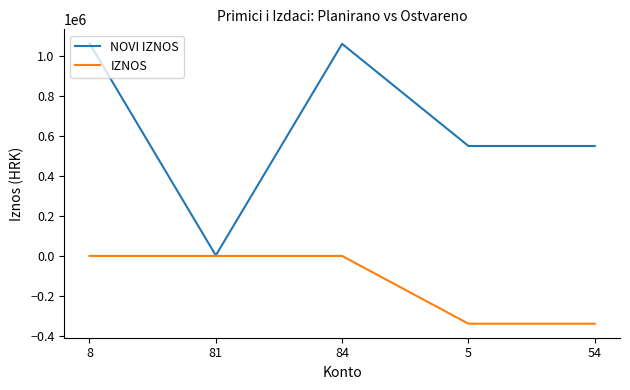

Where is the first local minimum for NOVI IZNOS?

81